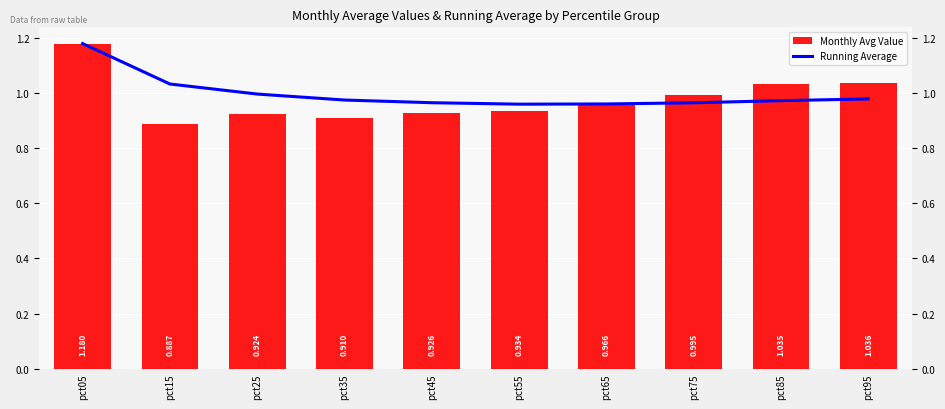

At which category does the chart reach its peak across all series?

pct05